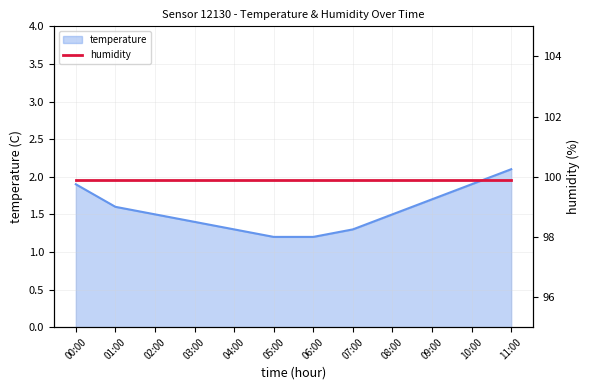

How many data points does each series have?

12